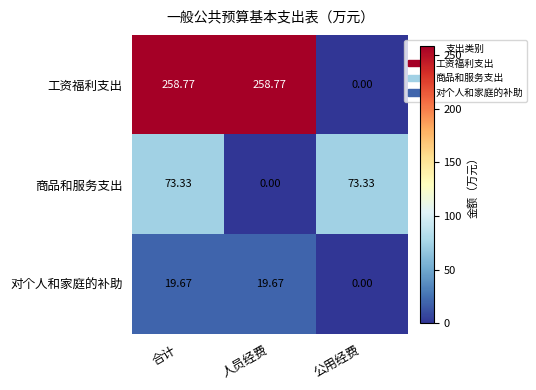

Rank the series by their average value, from lowest to highest.

对个人和家庭的补助, 商品和服务支出, 工资福利支出